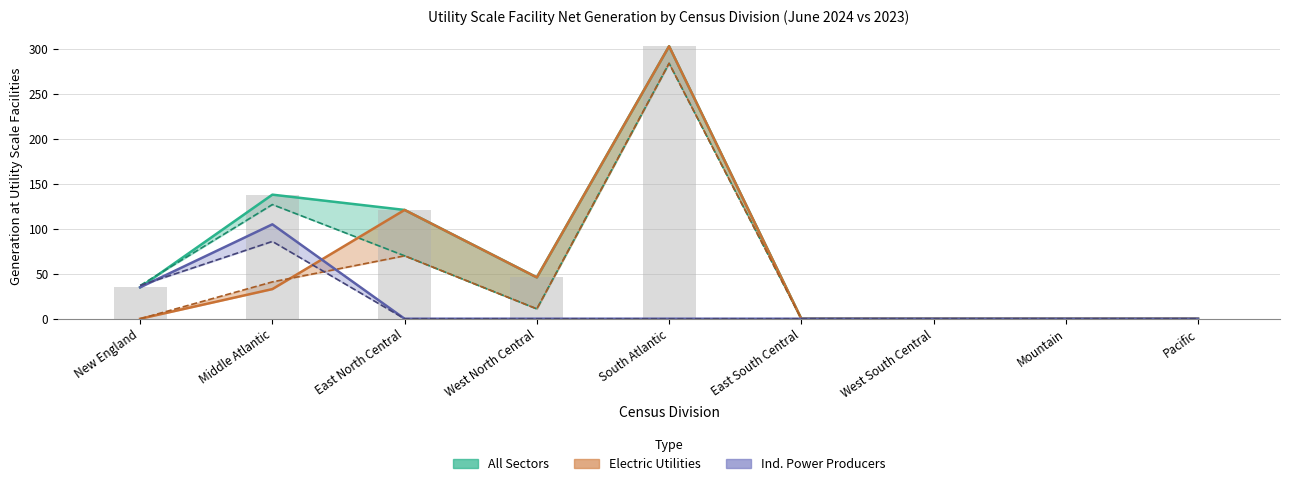

At which category is the sum across all series the highest?

South Atlantic